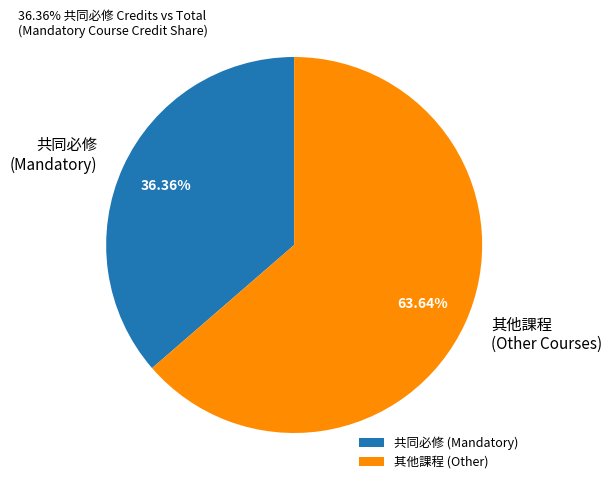

Approximately how many times larger is the value at 共同必修 (Mandatory) compared to 其他課程 (Other Courses)?

0.6